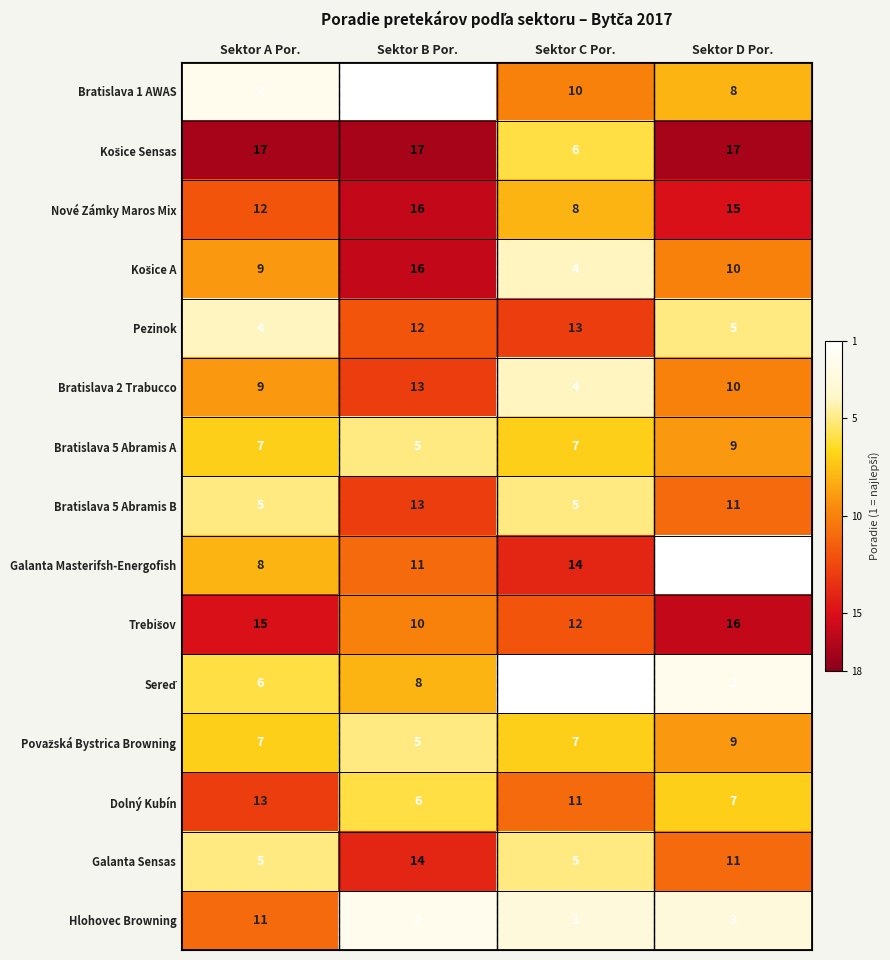

What is the difference between the Galanta Sensas values at Sektor D Por. and Sektor C Por.?

6